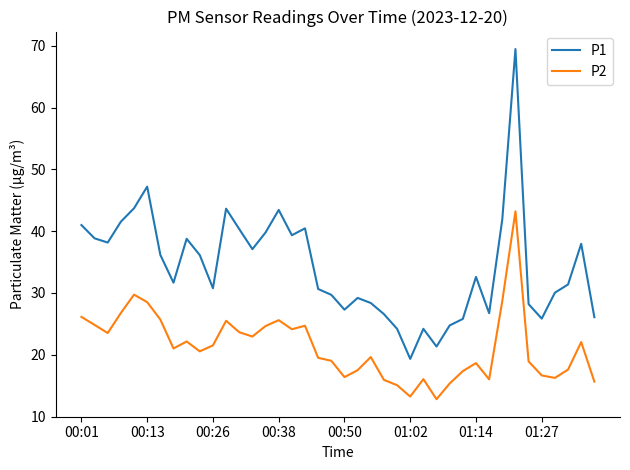

What is the lowest value of the P2 series?

12.8